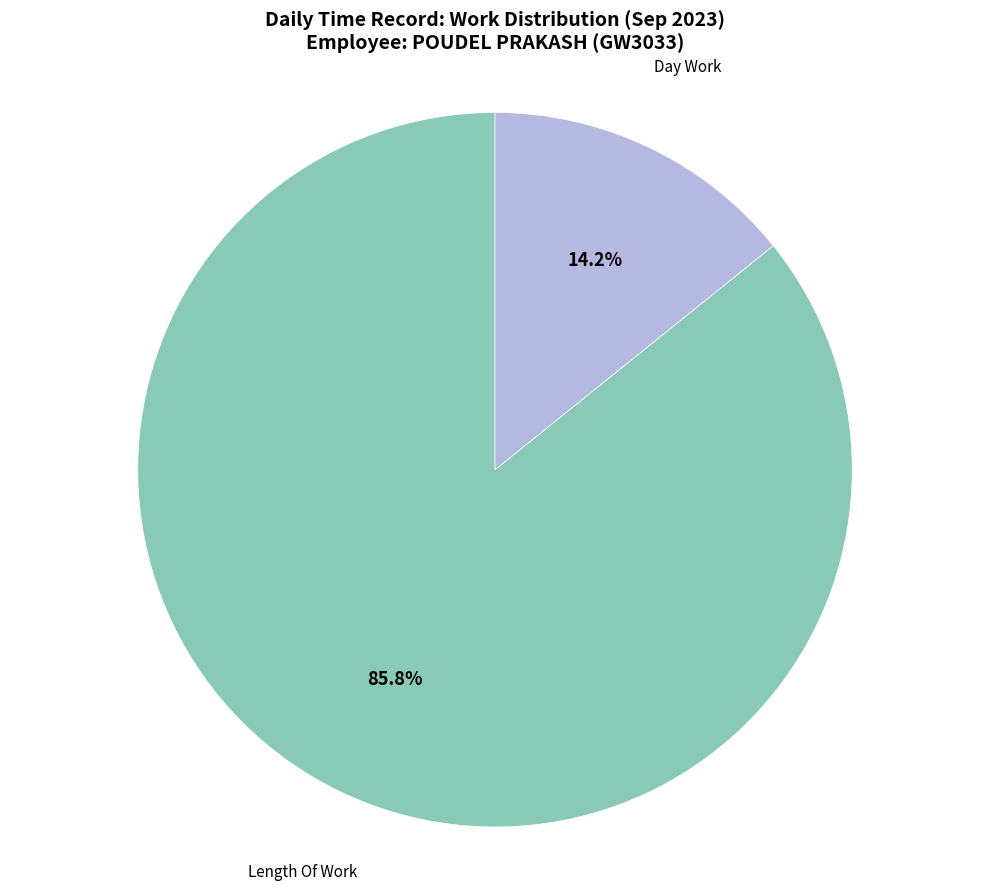

Which slice is the smallest?

Day Work